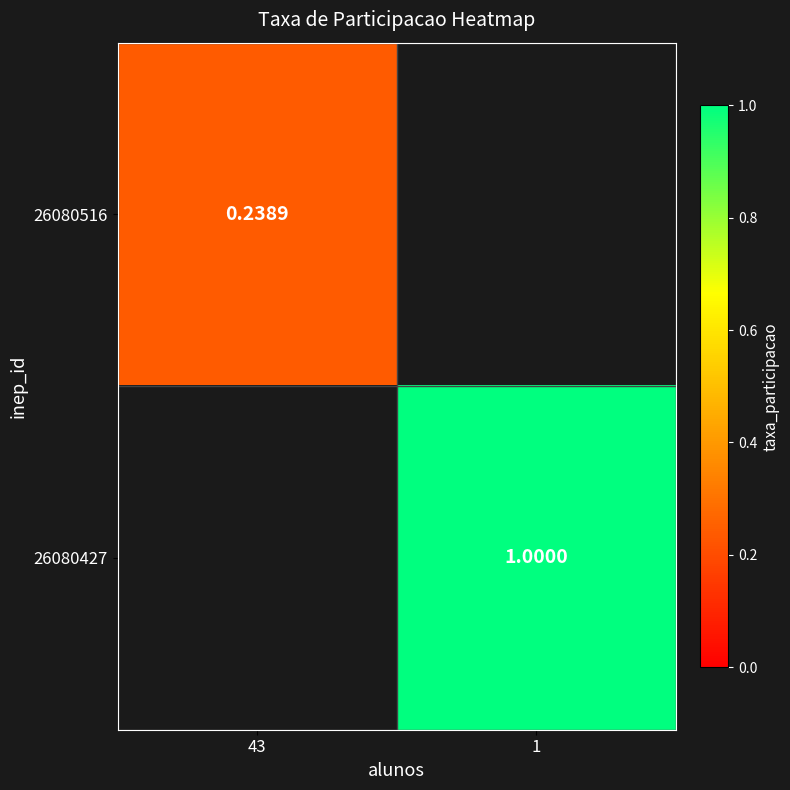

Is it true that 26080427 equals 1.4 at 1?

False